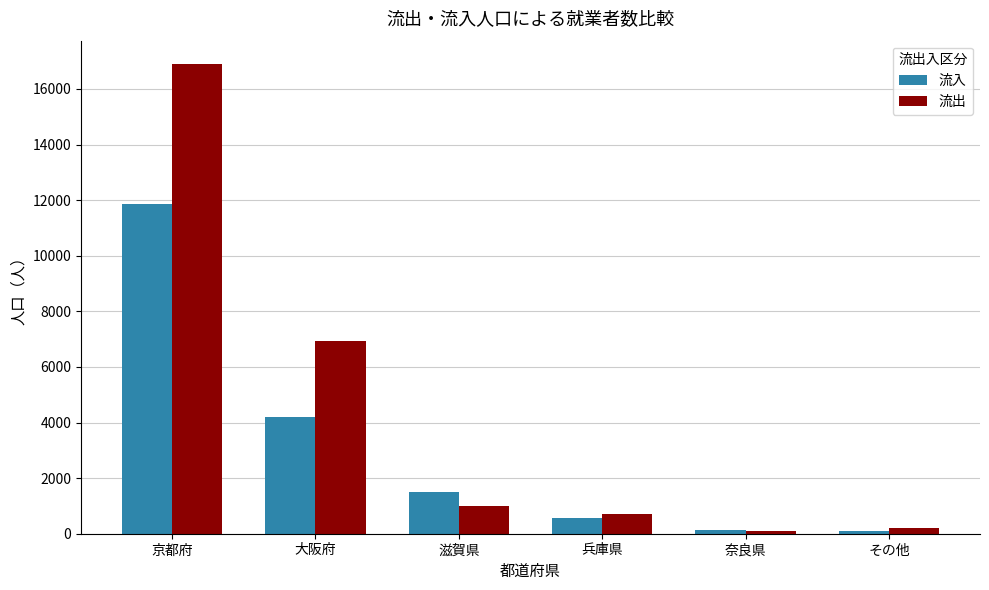

Between 大阪府 and 奈良県, which series saw the biggest shift?

流出